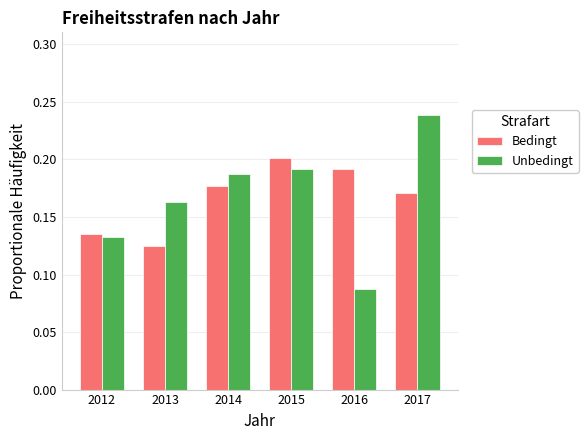

Which series has the largest range (max minus min)?

Unbedingt